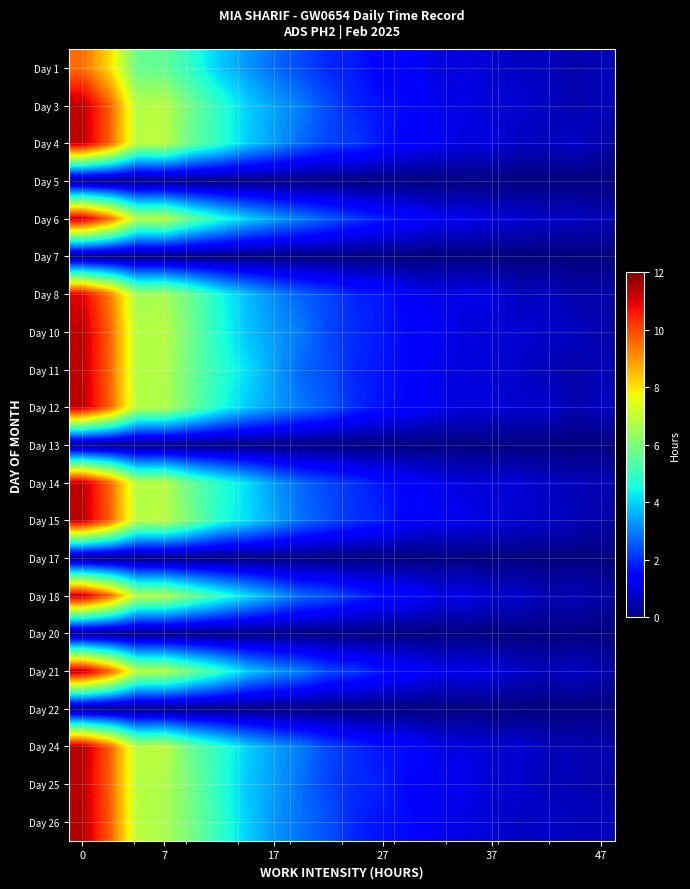

How many series are shown in this chart?

21